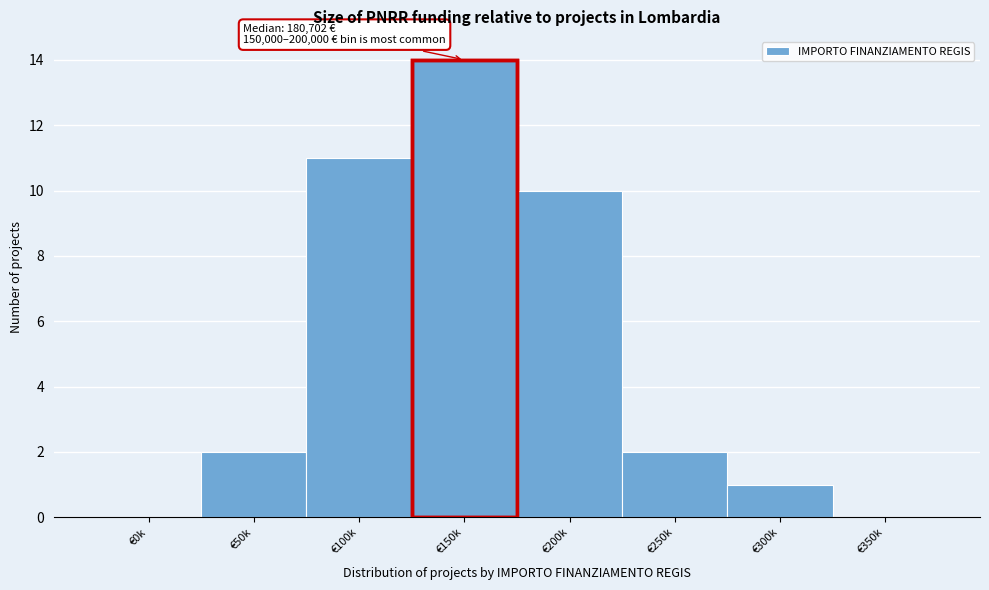

Reading left to right, list all the values displayed in this chart.

€0k=0	€50k=2	€100k=11	€150k=14	€200k=10	€250k=2	€300k=1	€350k=0